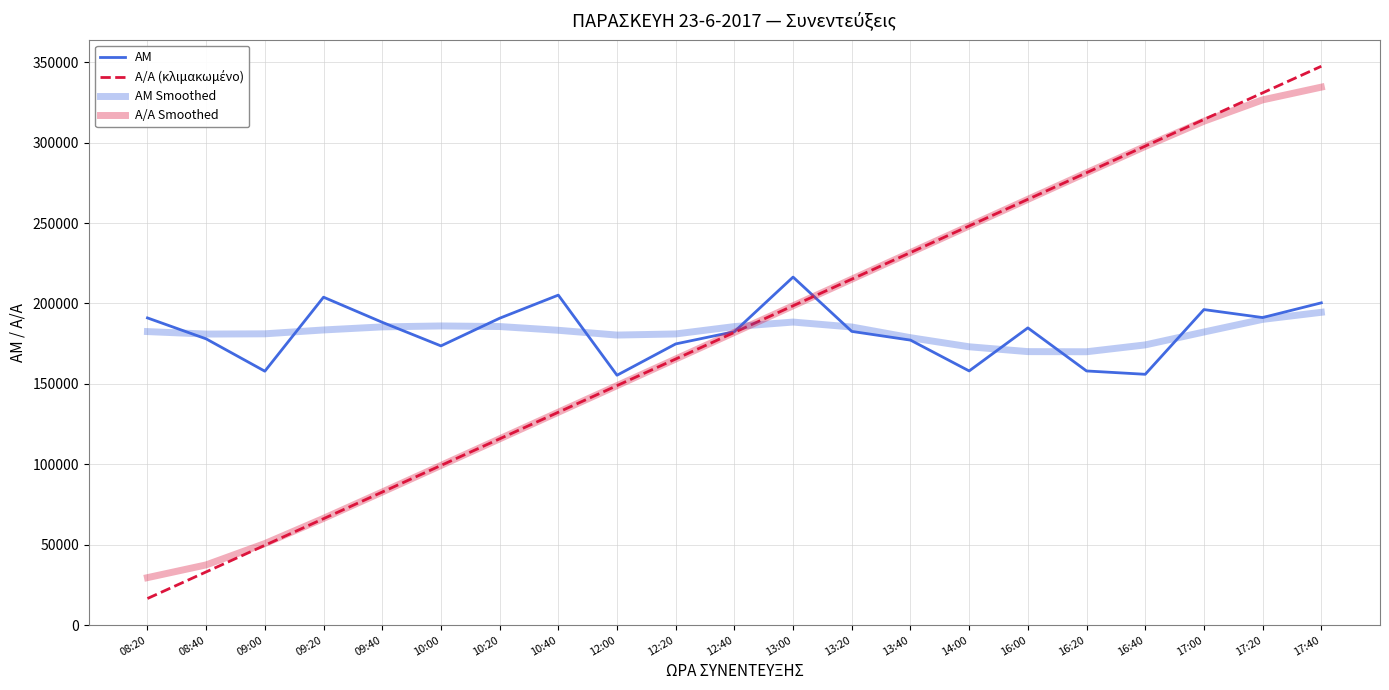

How many lines are shown in the chart?

4